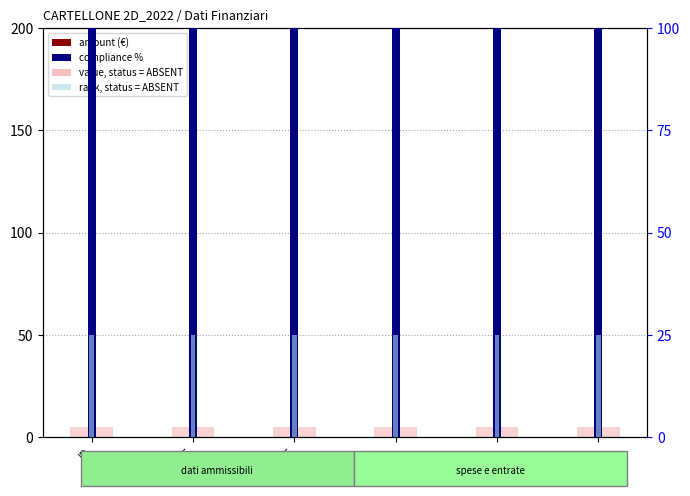

What position from the left is COE?

2